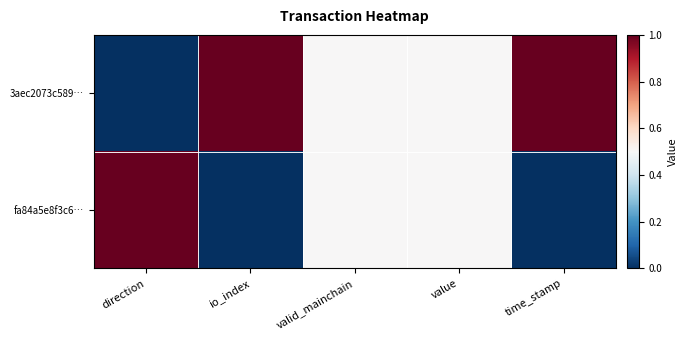

At how many categories does at least one series exceed 0?

5